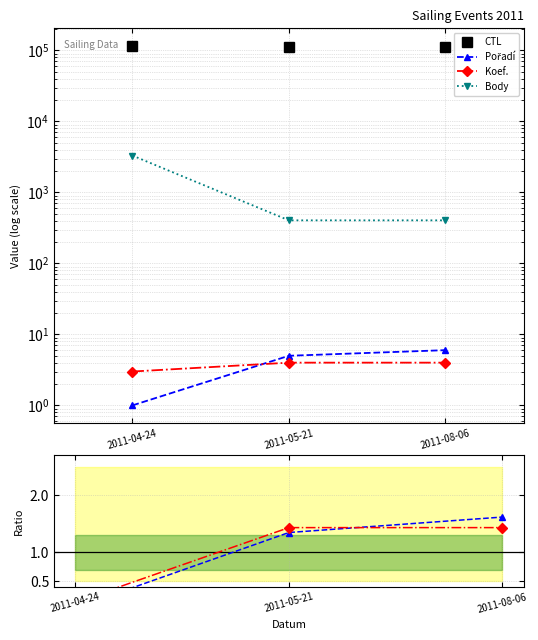

What is the total value across all series at 2011-05-21?

112123.8